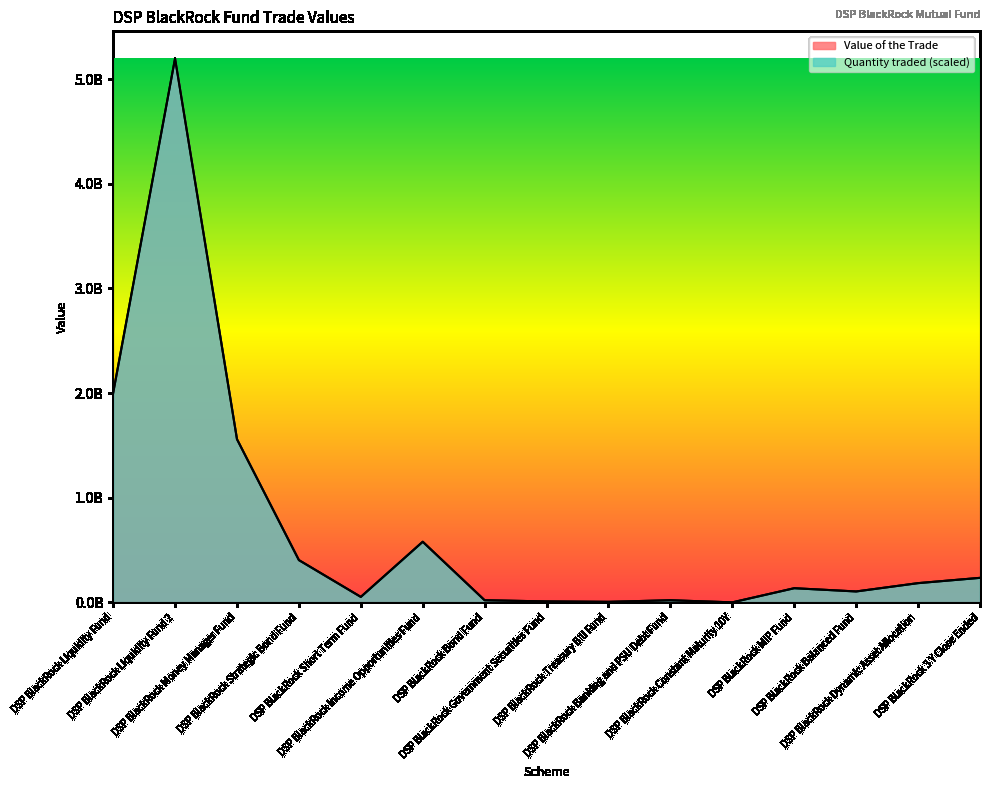

The value of Quantity traded at DSP BlackRock MIP Fund is 240583805.7. True or false?

False